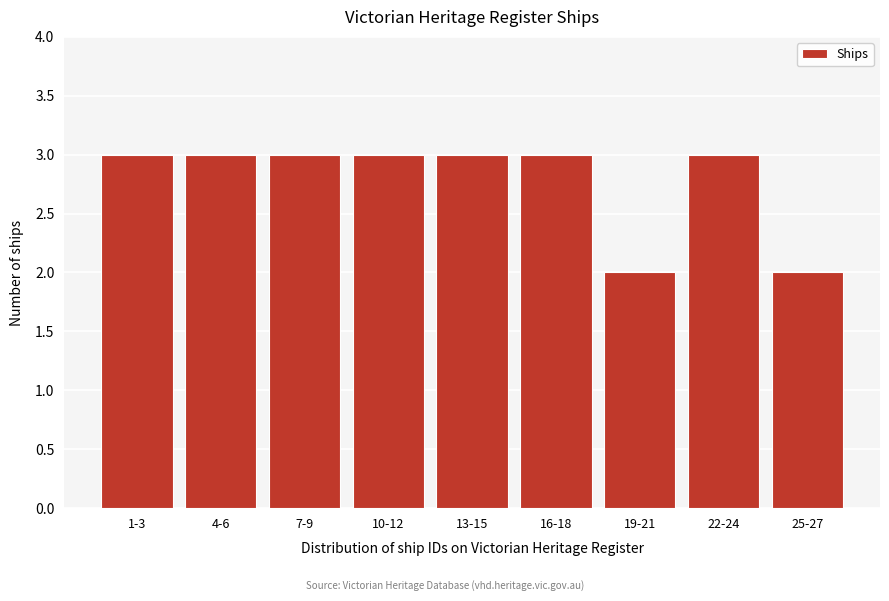

Reading right to left, extract all data points from this chart.

25-27=2	22-24=3	19-21=2	16-18=3	13-15=3	10-12=3	7-9=3	4-6=3	1-3=3